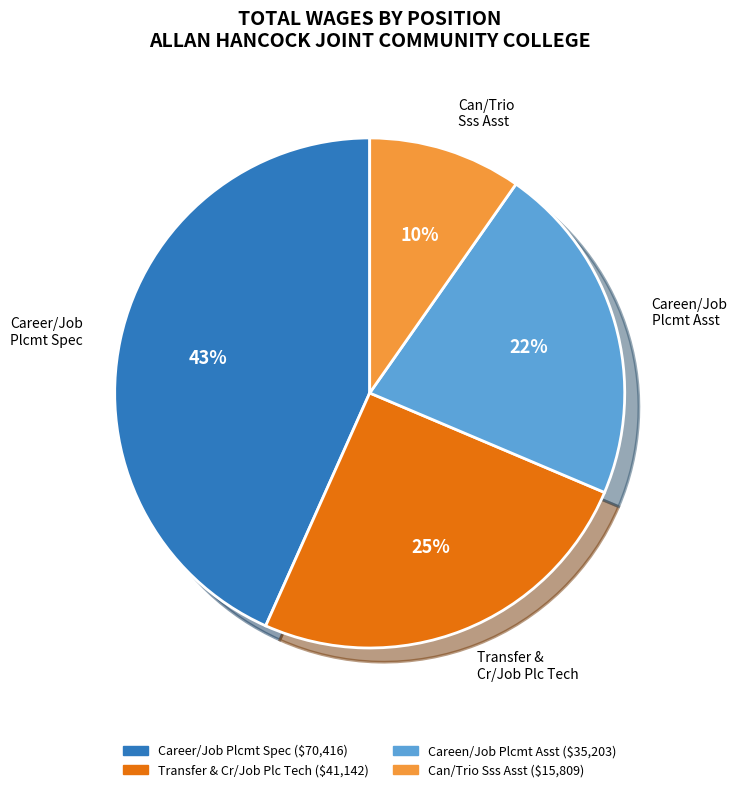

Does any single category account for the majority?

No